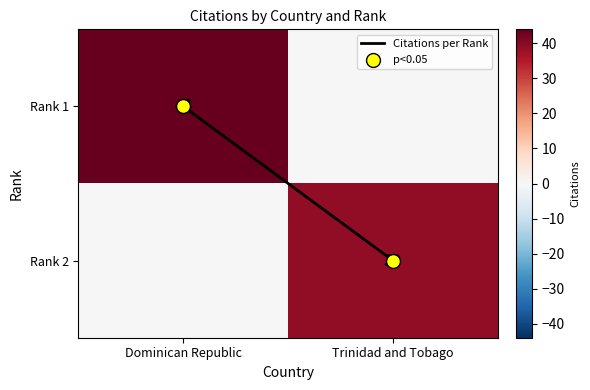

What is the difference between the Rank 1 values at Trinidad and Tobago and Dominican Republic?

44